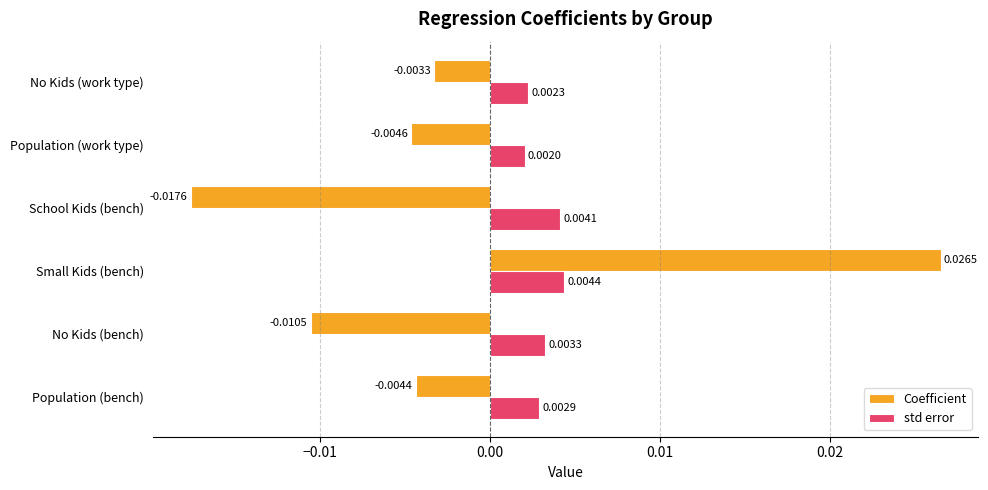

Between No Kids (bench) and Population (work type), which series saw the biggest shift?

Coefficient